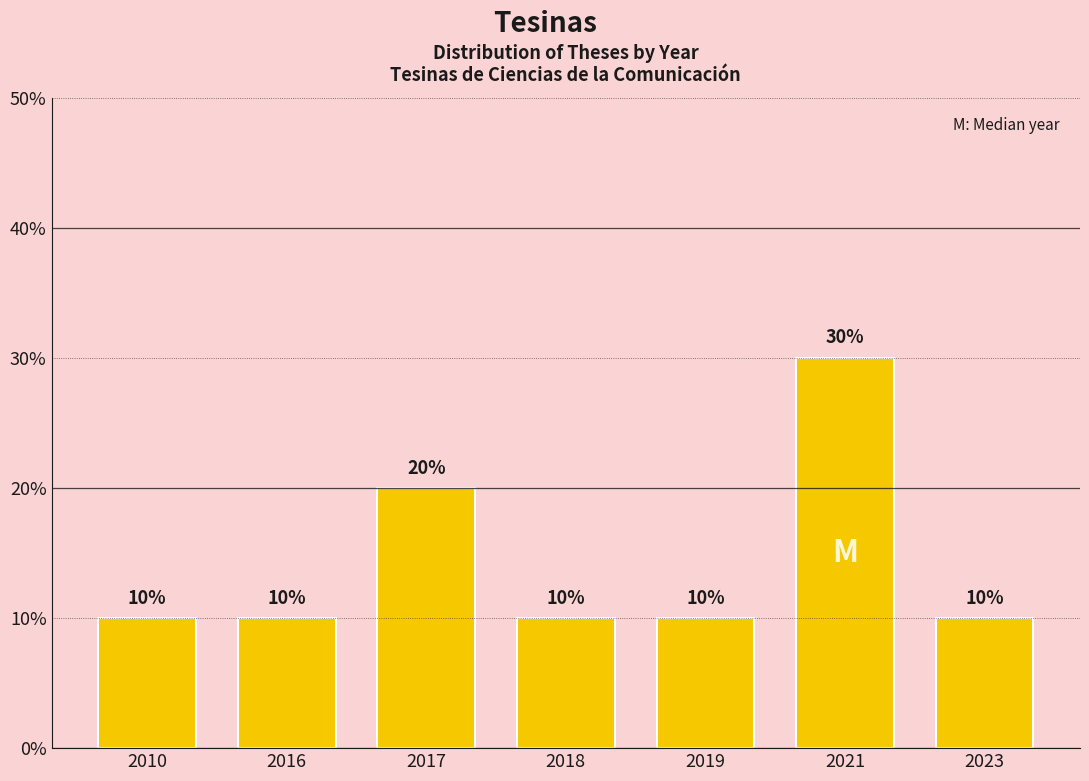

What is the smallest value displayed?

10